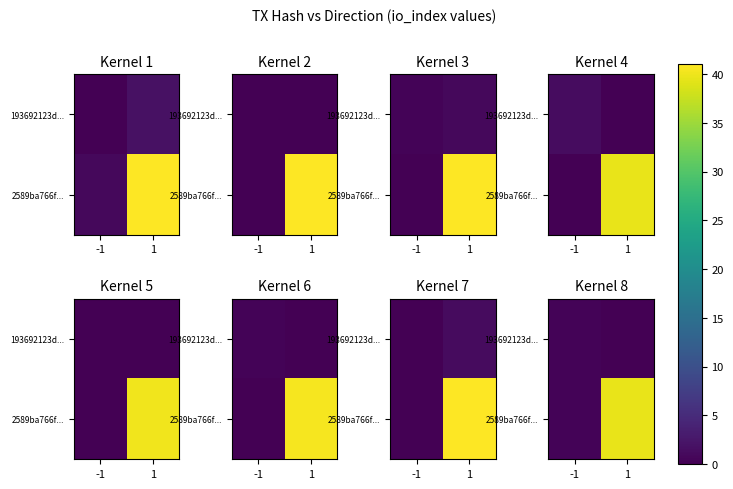

List the series in order of their peak value, lowest first.

193692123d..., 2589ba766f...